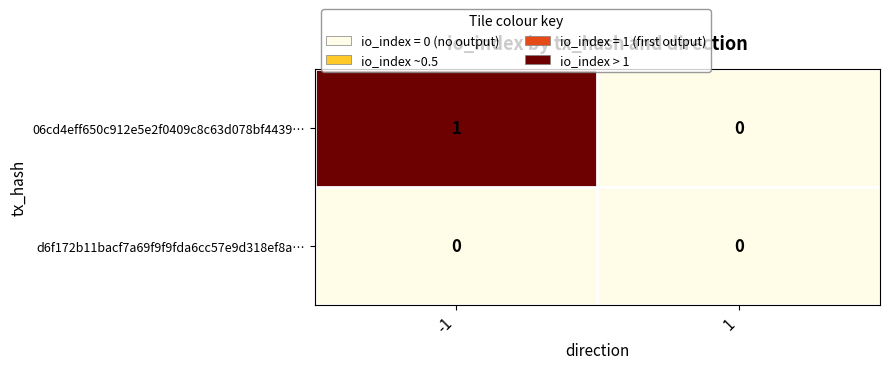

Which series has the largest total across all categories?

06cd4eff650c912e5e2f0409c8c63d078bf4439…